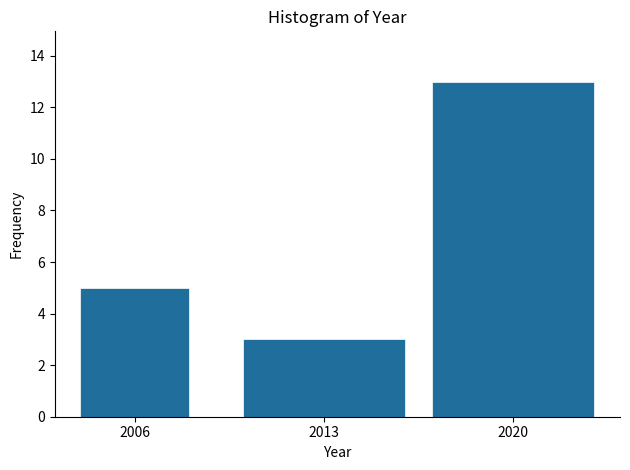

Reading left to right, transcribe all the data shown in this chart.

2006=5	2013=3	2020=13